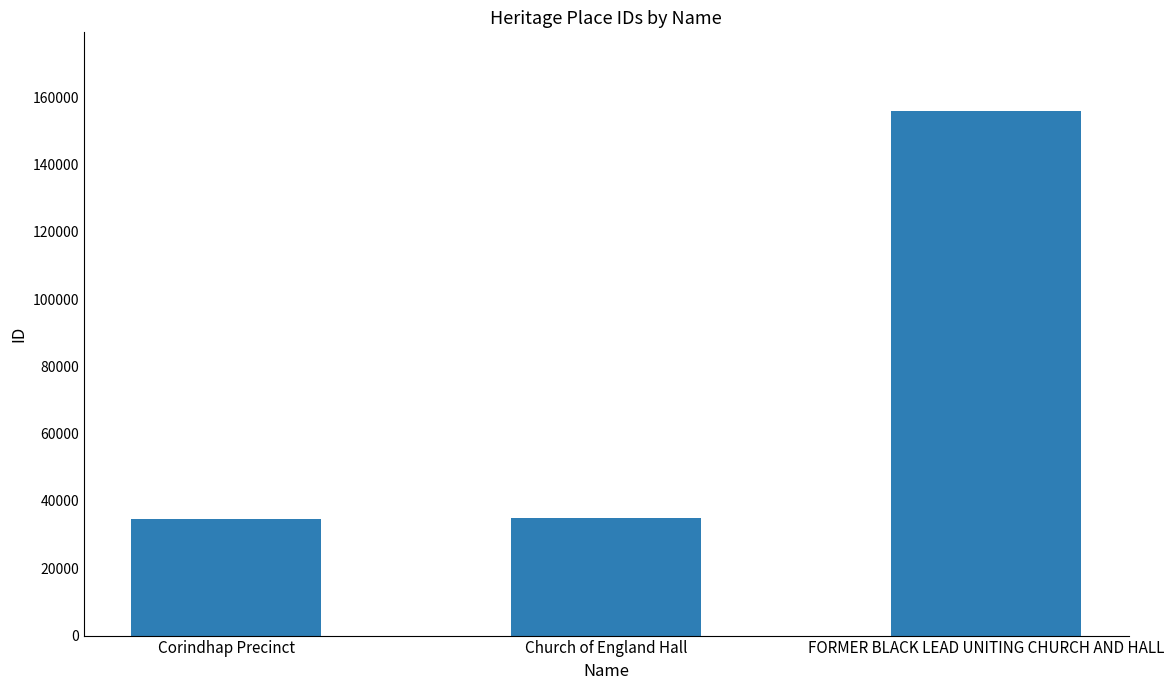

What is the sum of the values at Corindhap Precinct and FORMER BLACK LEAD UNITING CHURCH AND HALL?

190636